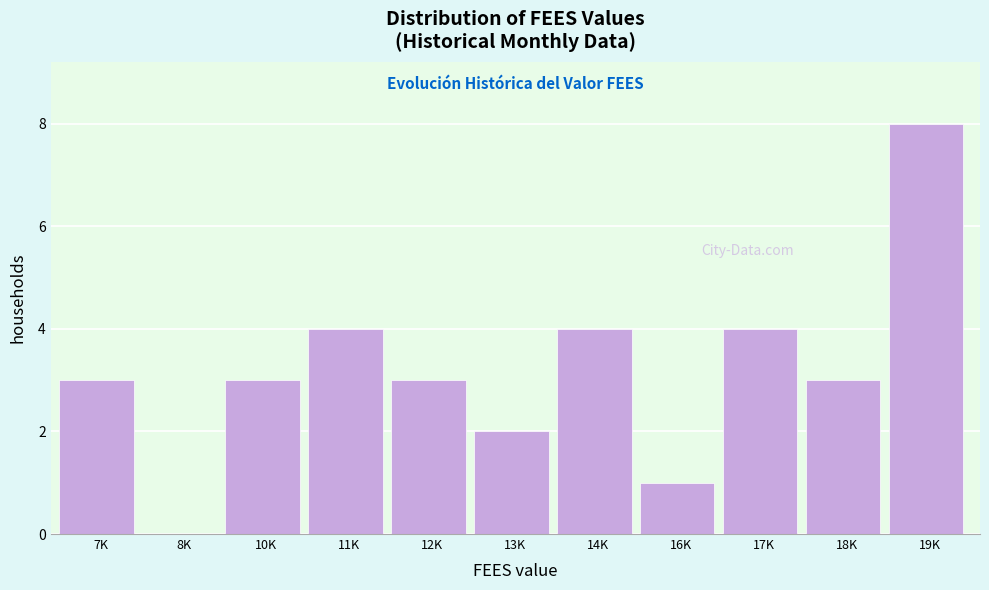

Reading left to right, extract all data points from this chart.

7K=3	8K=0	10K=3	11K=4	12K=3	13K=2	14K=4	16K=1	17K=4	18K=3	19K=8